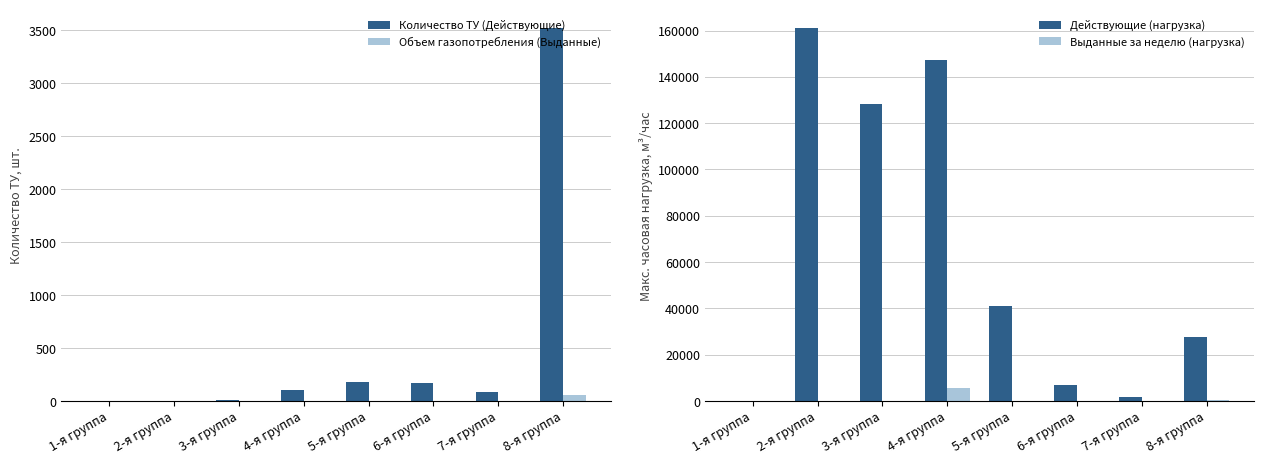

At which label is Выданные за неделю (нагрузка) closest to 2758?

8-я группа